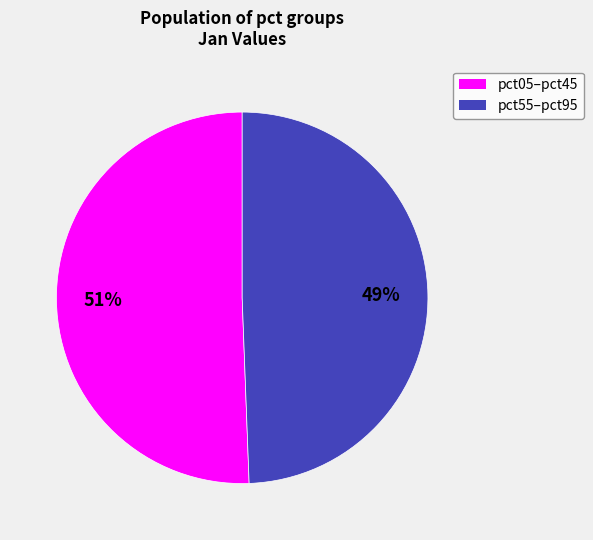

To the nearest percent, what is the combined percentage of pct05–pct45 and pct55–pct95?

100%